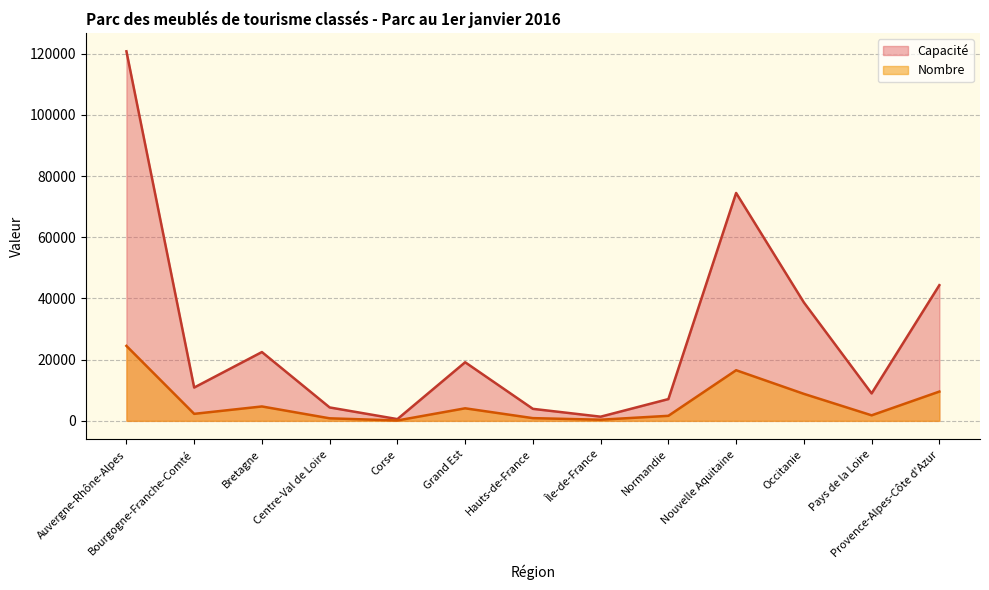

What is the value of the Capacité point at the 6th from the left?

19151